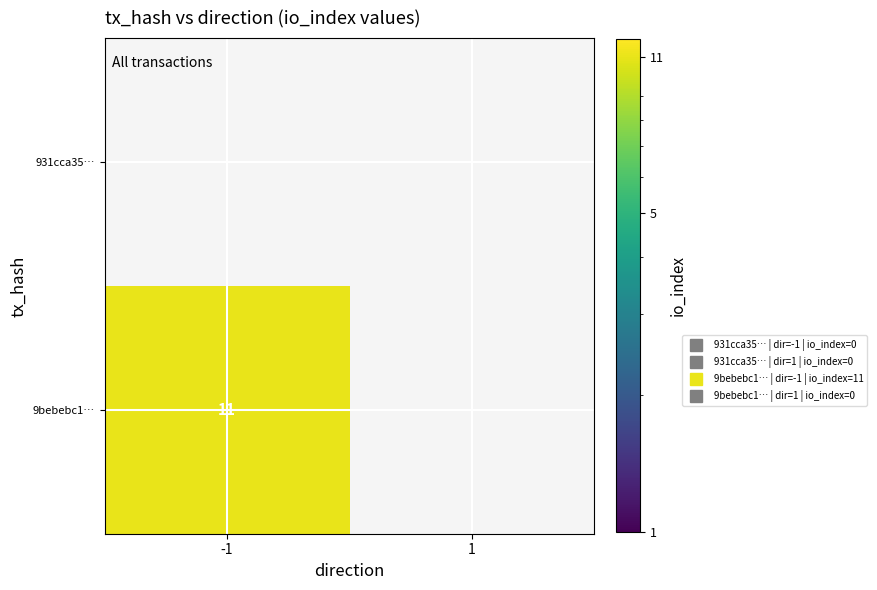

At how many categories does at least one series exceed 8?

1